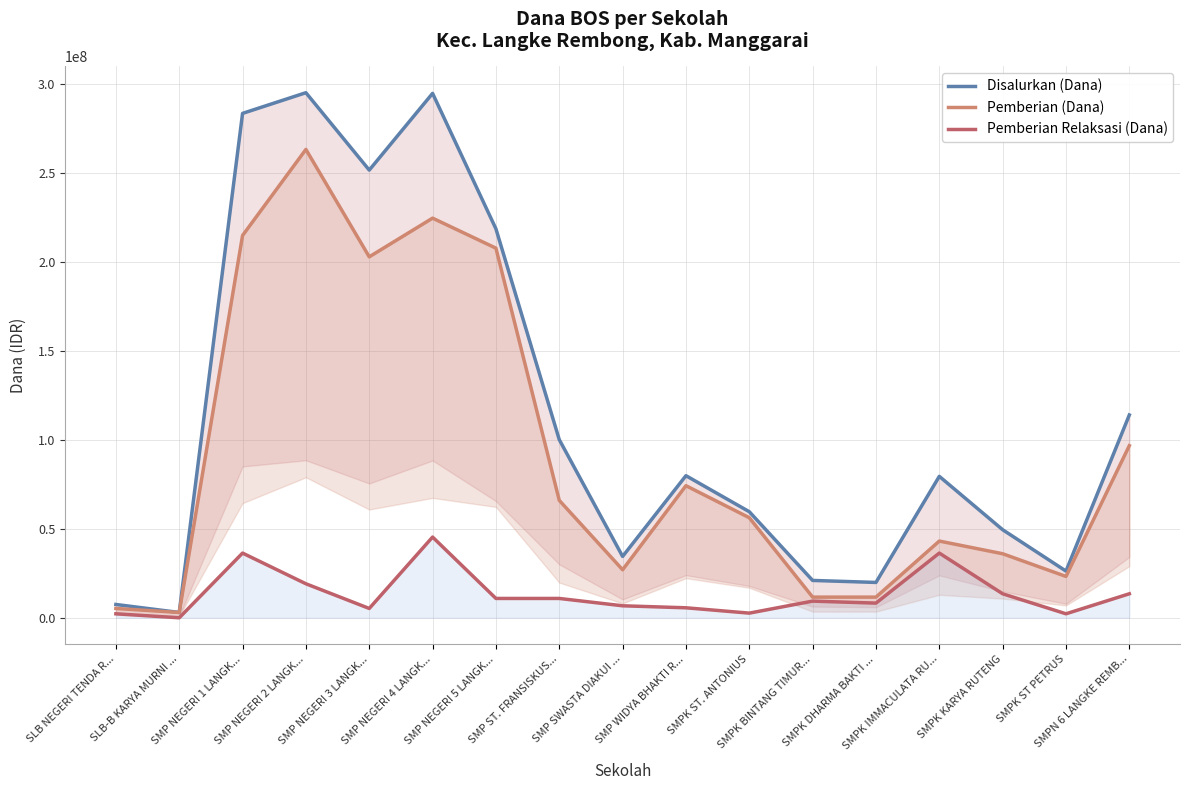

Which category has the lowest value in the Disalurkan (Dana) series?

SLB-B KARYA MURNI ...